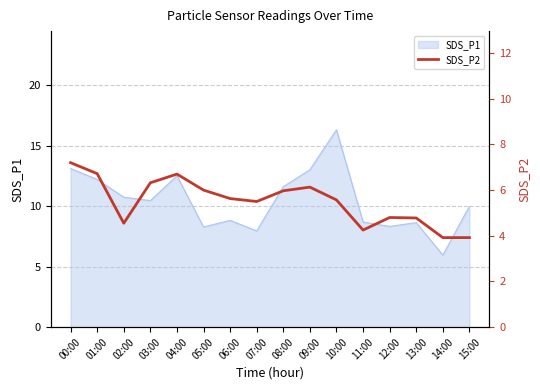

What value does the data have at 05:00?

6.0